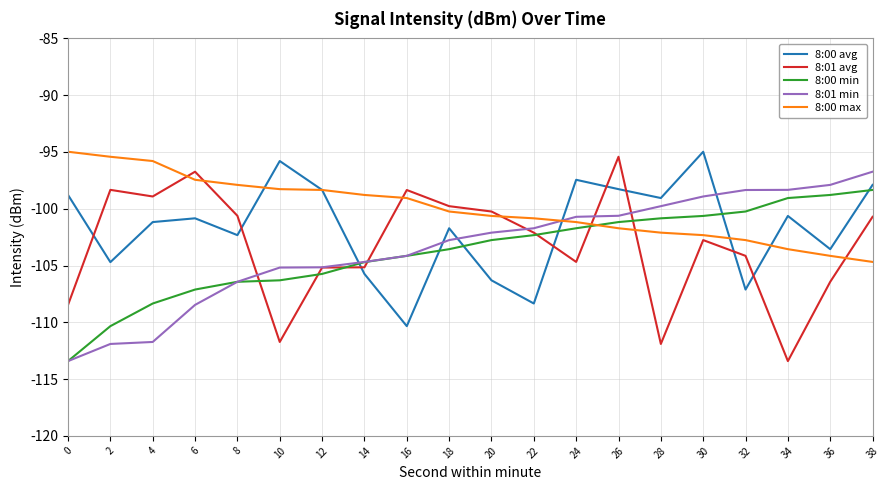

What is the difference between the highest and lowest values at 34?

15.1